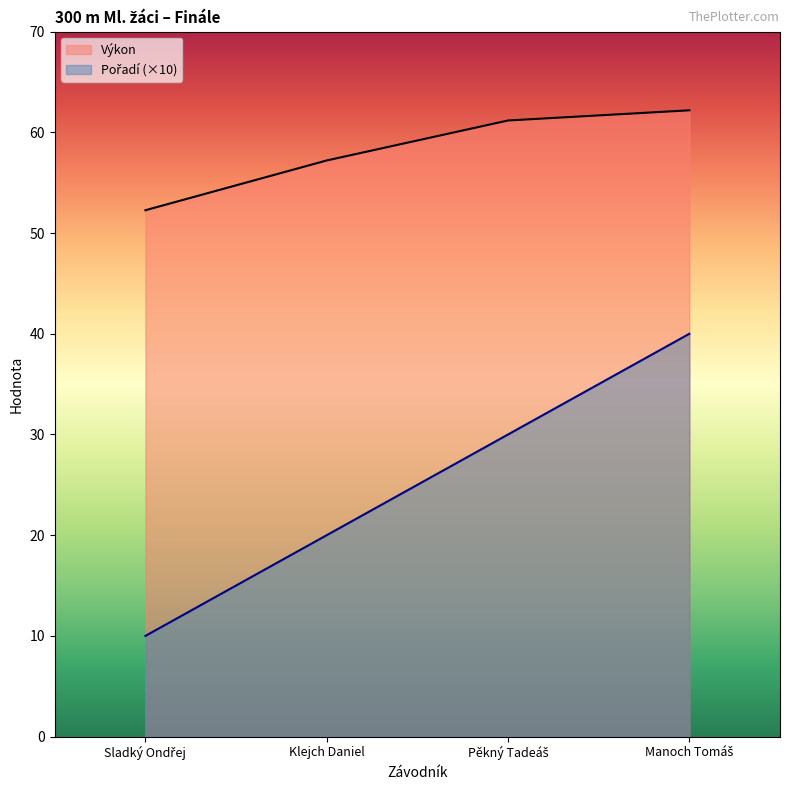

Rank the series at Pěkný Tadeáš from highest to lowest value.

Výkon, Pořadí (×10)